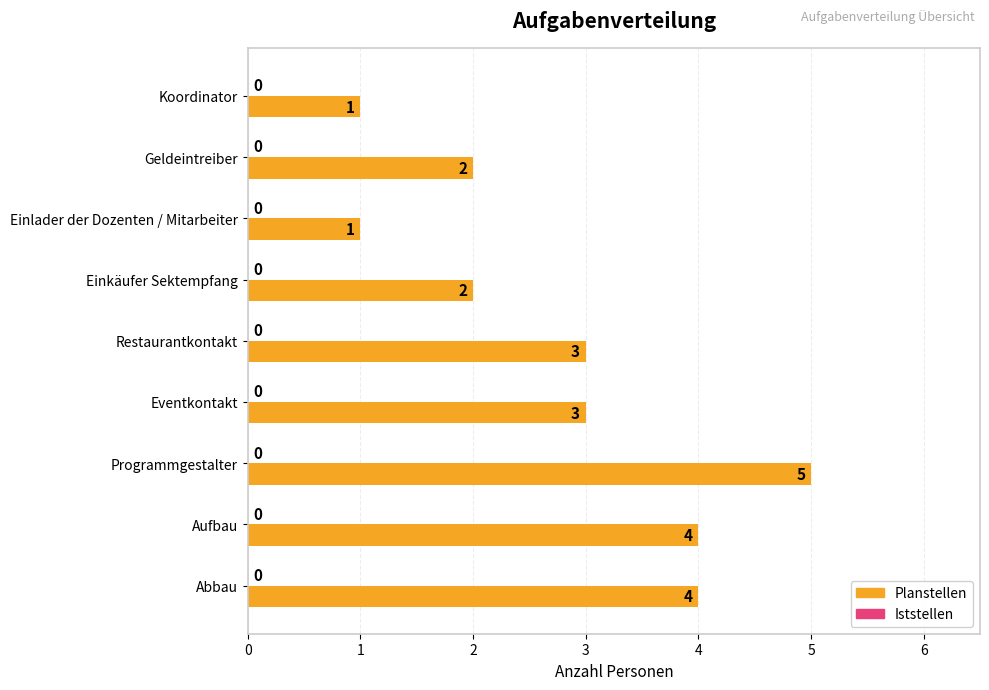

What is the greatest value displayed?

5